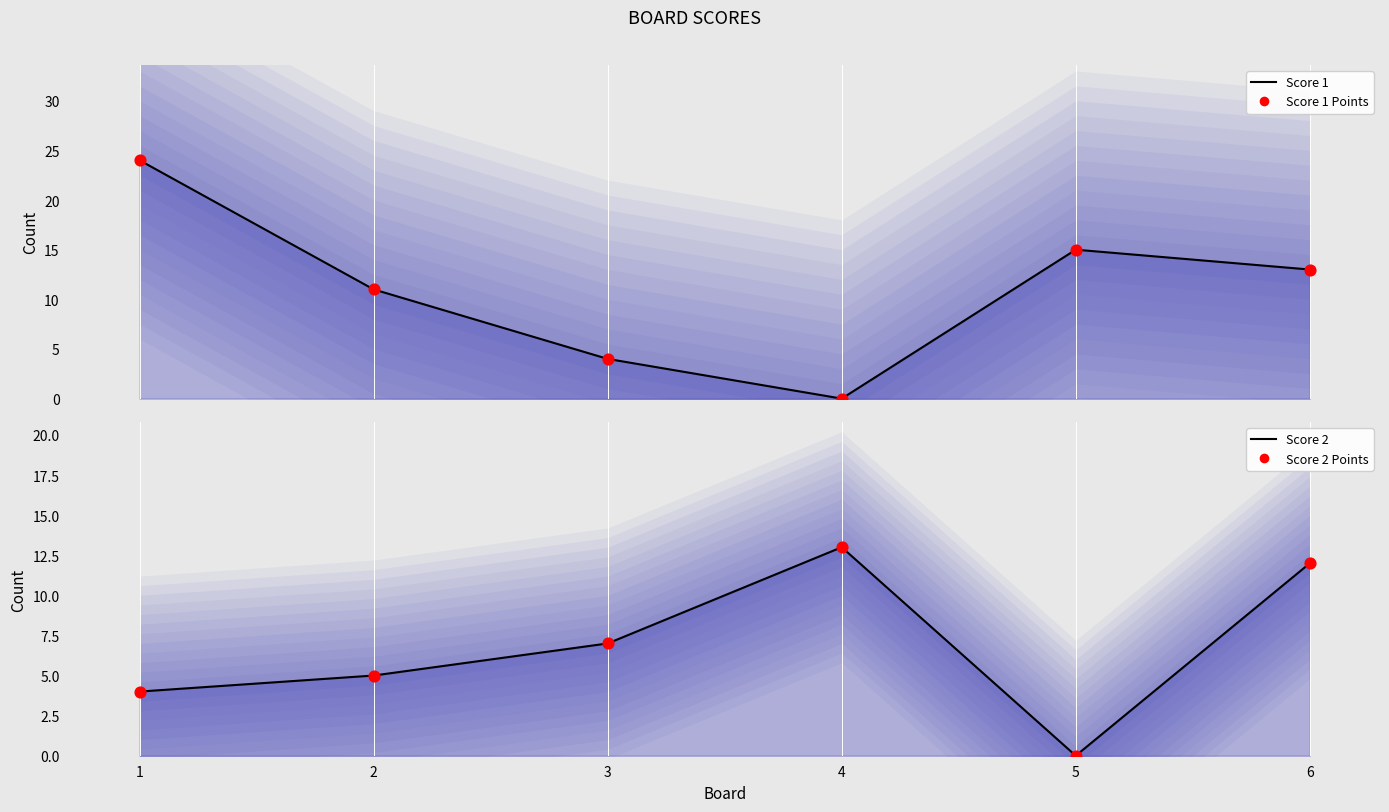

At which category is the sum across all series the highest?

1